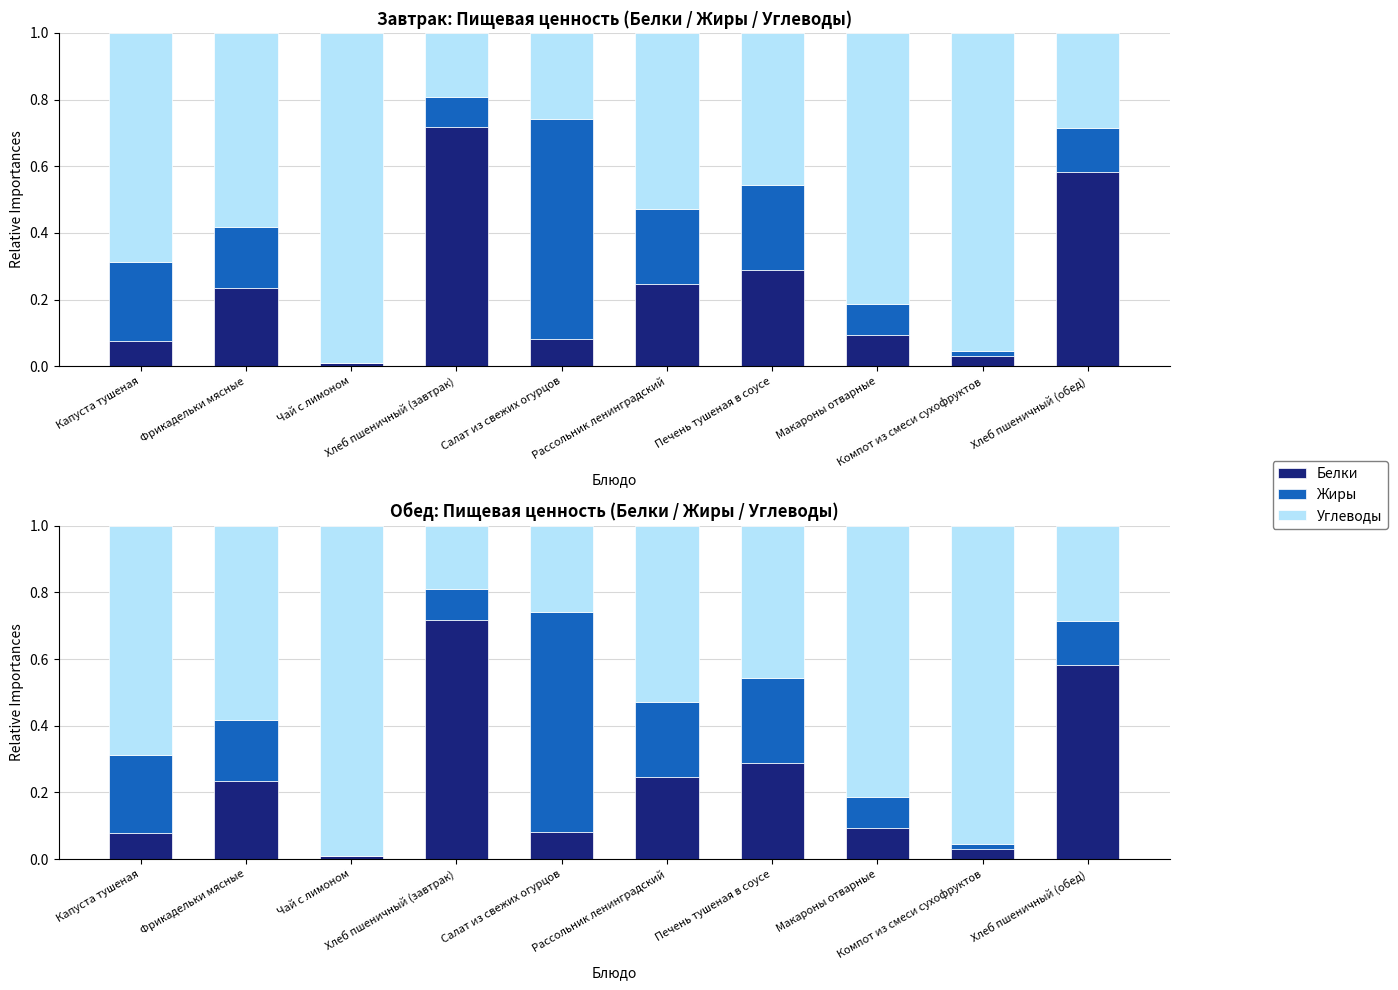

What is the sum of all Жиры values?

1.9